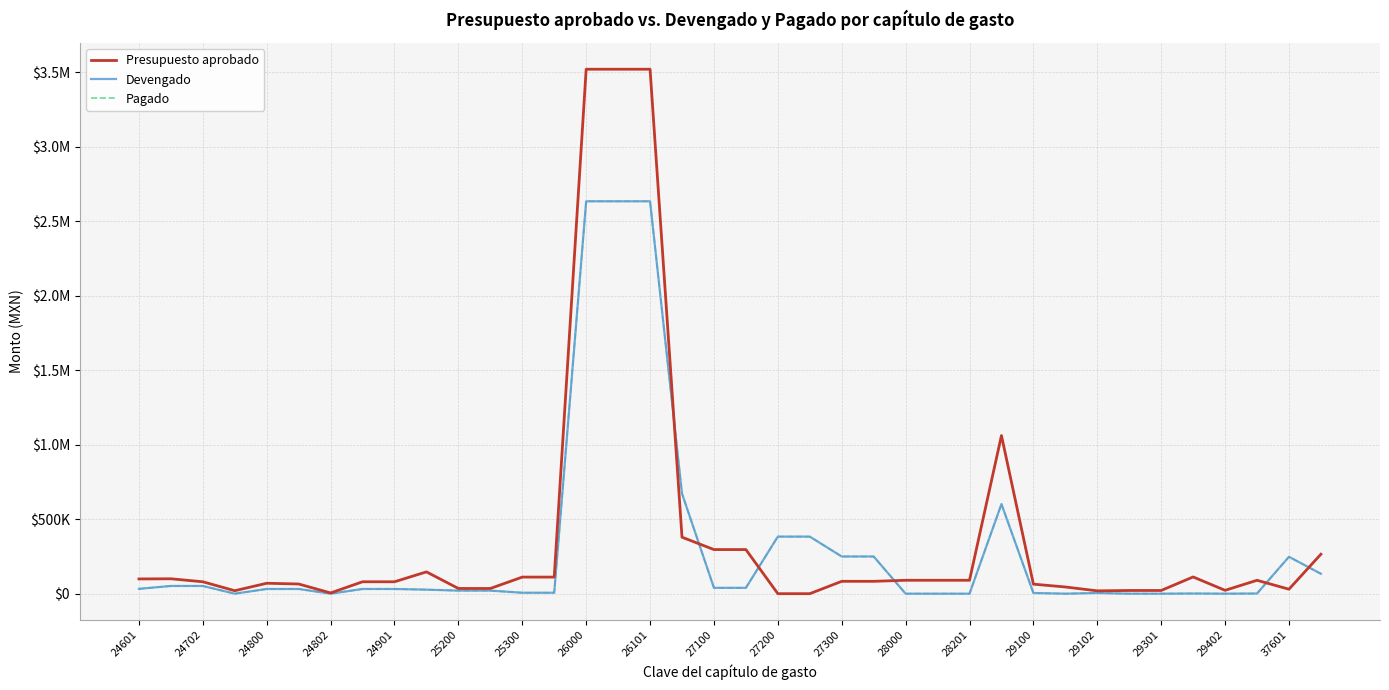

Reading right to left, extract all data points from this chart.

Presupuesto aprobado: 265000.0	30003.0	89928.6	22500.0	112428.6	21500.0	21500.0	19000.0	45000.0	64000.0	1061568.6	90000.0	90000.0	90000.0	83000.0	83000.0	0.0	0.0	296145.2	296145.2	379145.2	3520416.1	3520416.1	3520416.1	111365.0	111365.0	35000.0	35000.0	146365.0	80000.0	80000.0	5000.0	65000.0	70000.0	20000.0	80000.0	100000.0	99000.0
Devengado: 133642.7	247524.3	1174.0	0.0	1174.0	0.0	0.0	4490.0	0.0	4490.0	601589.9	0.0	0.0	0.0	249656.8	249656.8	383063.7	383063.7	39319.0	39319.0	672039.6	2634008.7	2634008.7	2634008.7	6404.4	6404.4	20570.0	20570.0	26974.4	31569.0	31569.0	0.0	31564.9	31564.9	0.0	51810.8	51810.8	32517.0
Pagado: 133642.7	247524.3	1174.0	0.0	1174.0	0.0	0.0	4490.0	0.0	4490.0	601589.9	0.0	0.0	0.0	249656.8	249656.8	383063.7	383063.7	39319.0	39319.0	672039.6	2634008.7	2634008.7	2634008.7	6404.4	6404.4	20570.0	20570.0	26974.4	31569.0	31569.0	0.0	31564.9	31564.9	0.0	51810.8	51810.8	32517.0